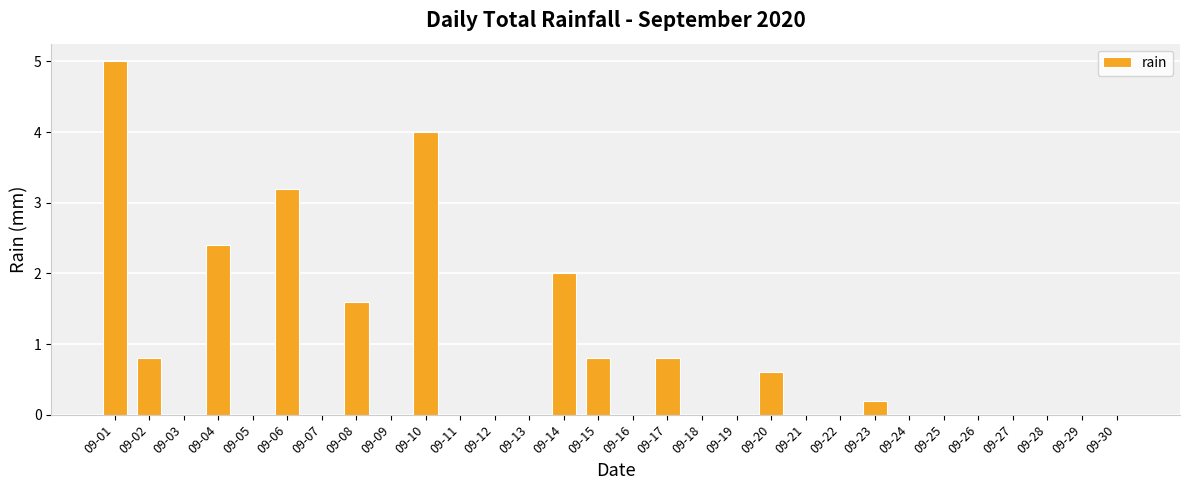

What is the ratio of the value at 09-02 to the value at 09-04?

0.3